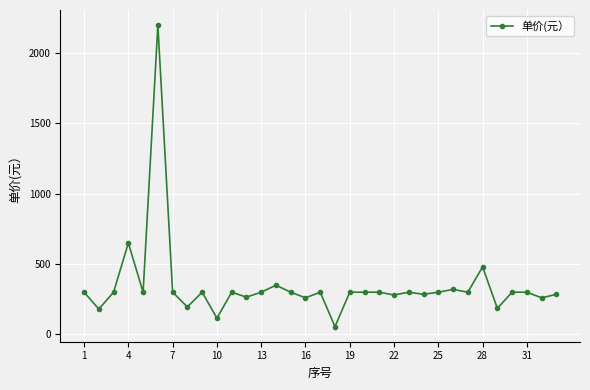

What is the minimum value shown in the chart?

55